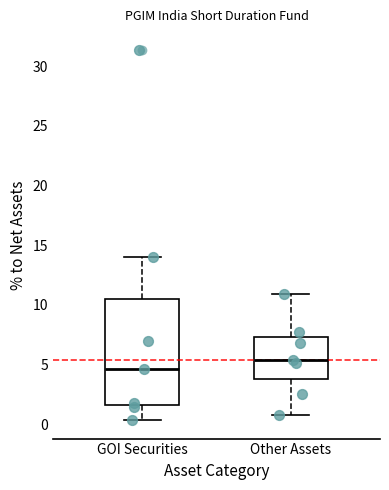

Which box's median line is the lowest?

GOI Securities